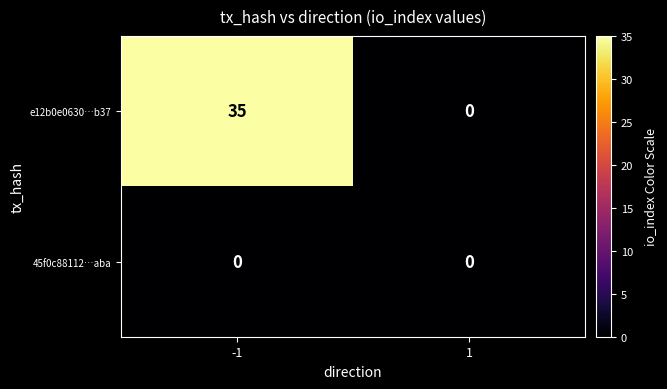

Reading left to right, extract all data points from this chart.

e12b0e0630…b37: -1=35	1=0
45f0c88112…aba: -1=0	1=0